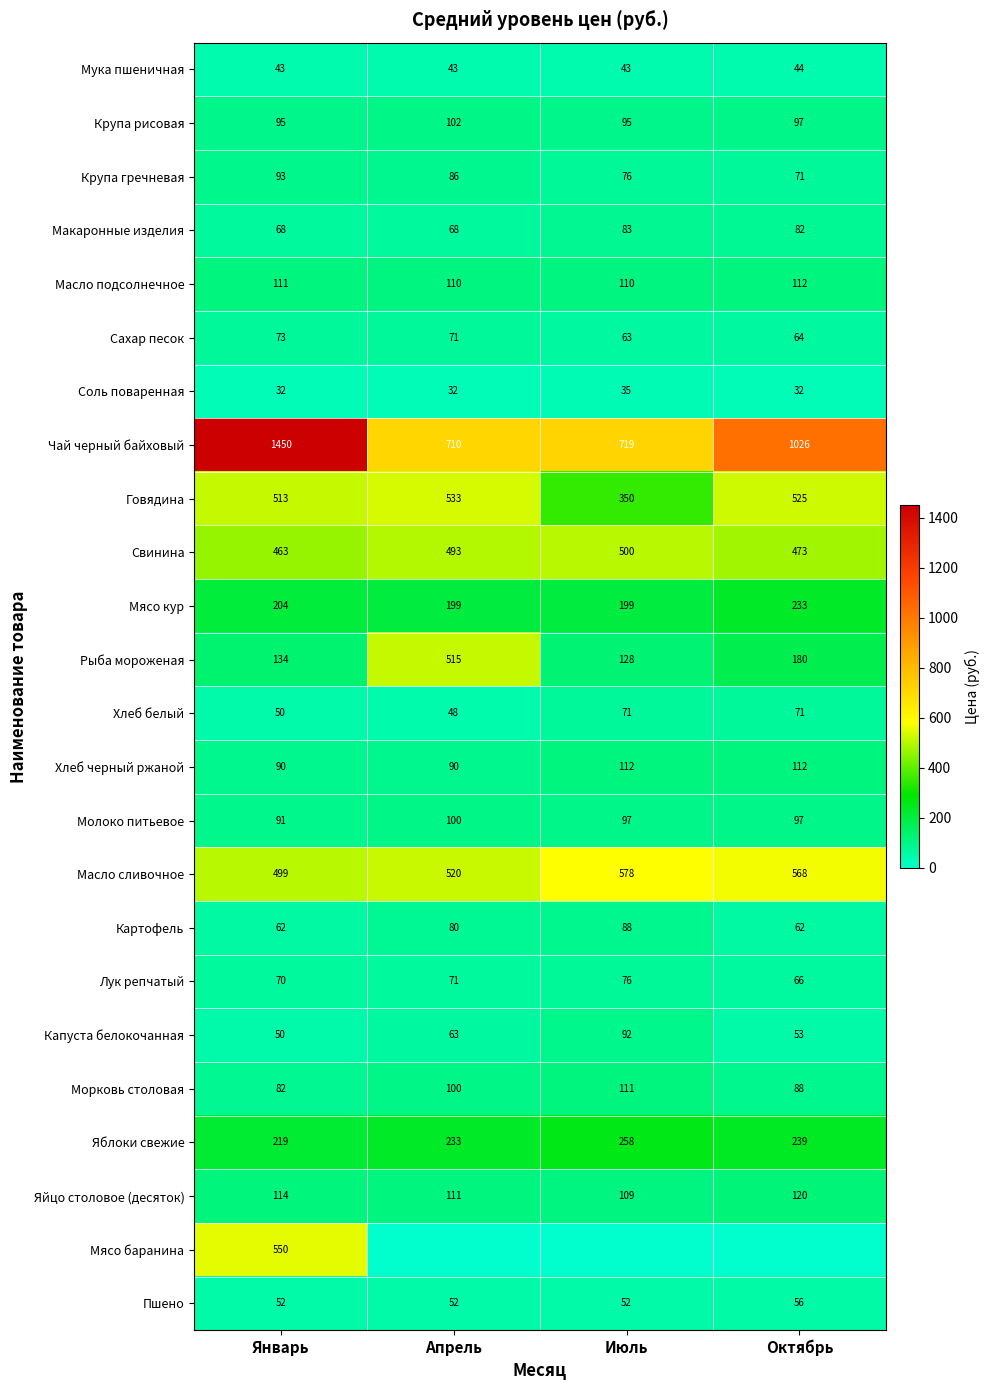

What is the sum of the Хлеб черный ржаной values at Январь and Апрель?

180